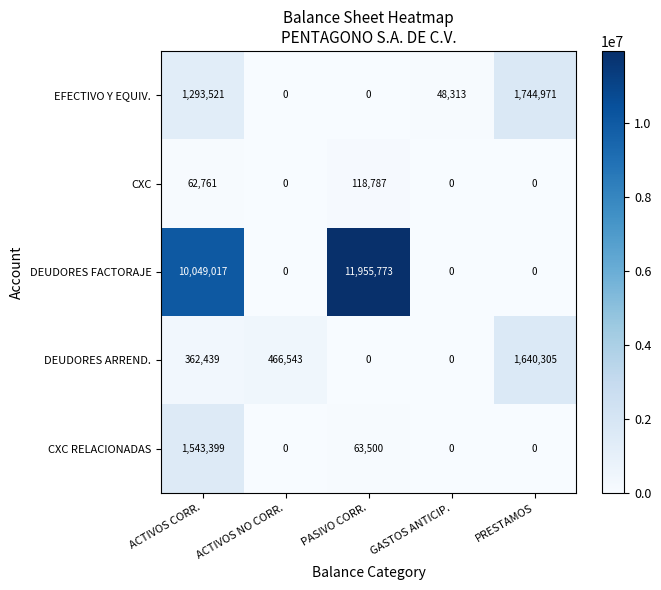

Which category has the highest value across all series?

PASIVO CORR.